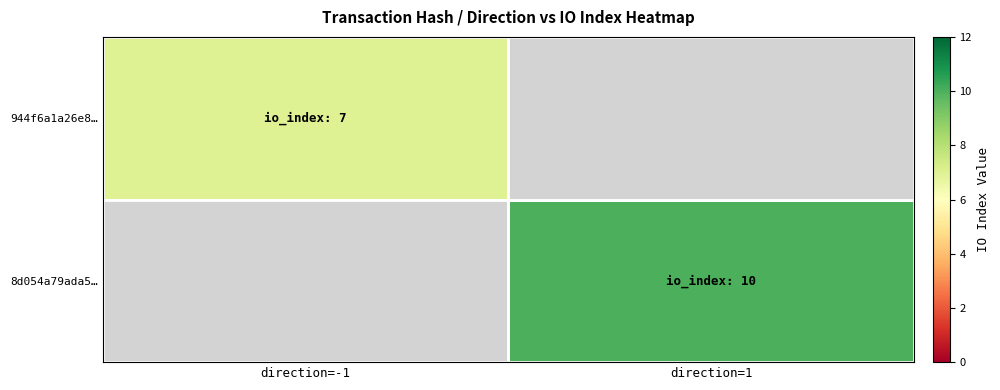

How many data points does each series have?

2